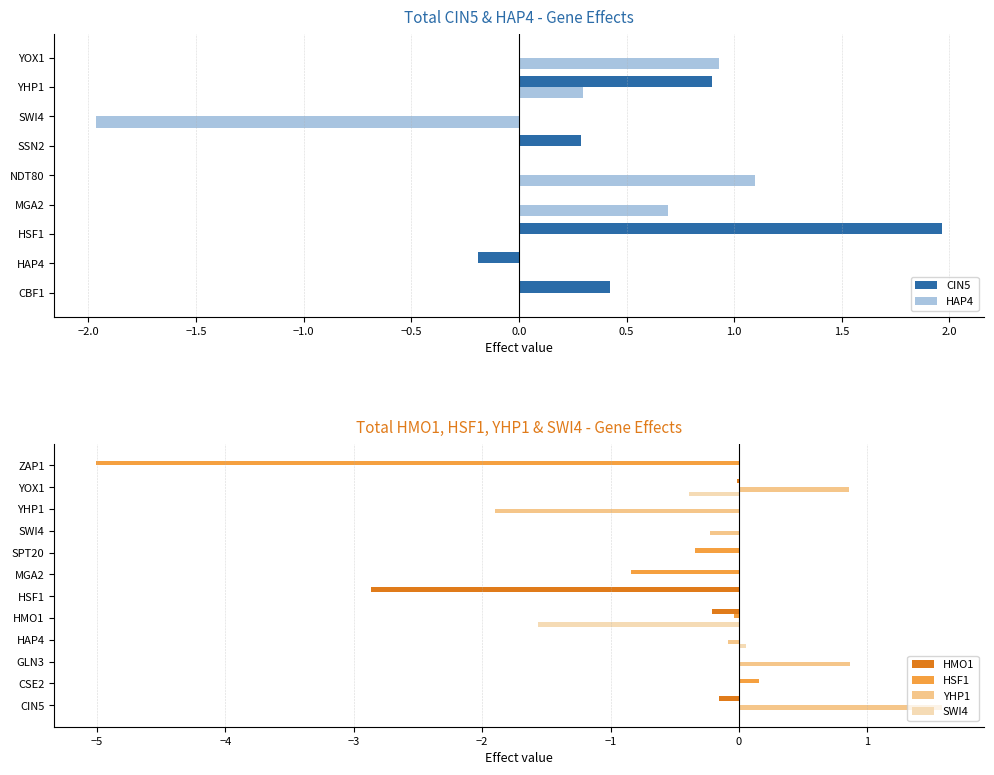

True or false: HMO1 has a value of 0.0 at ZAP1.

True